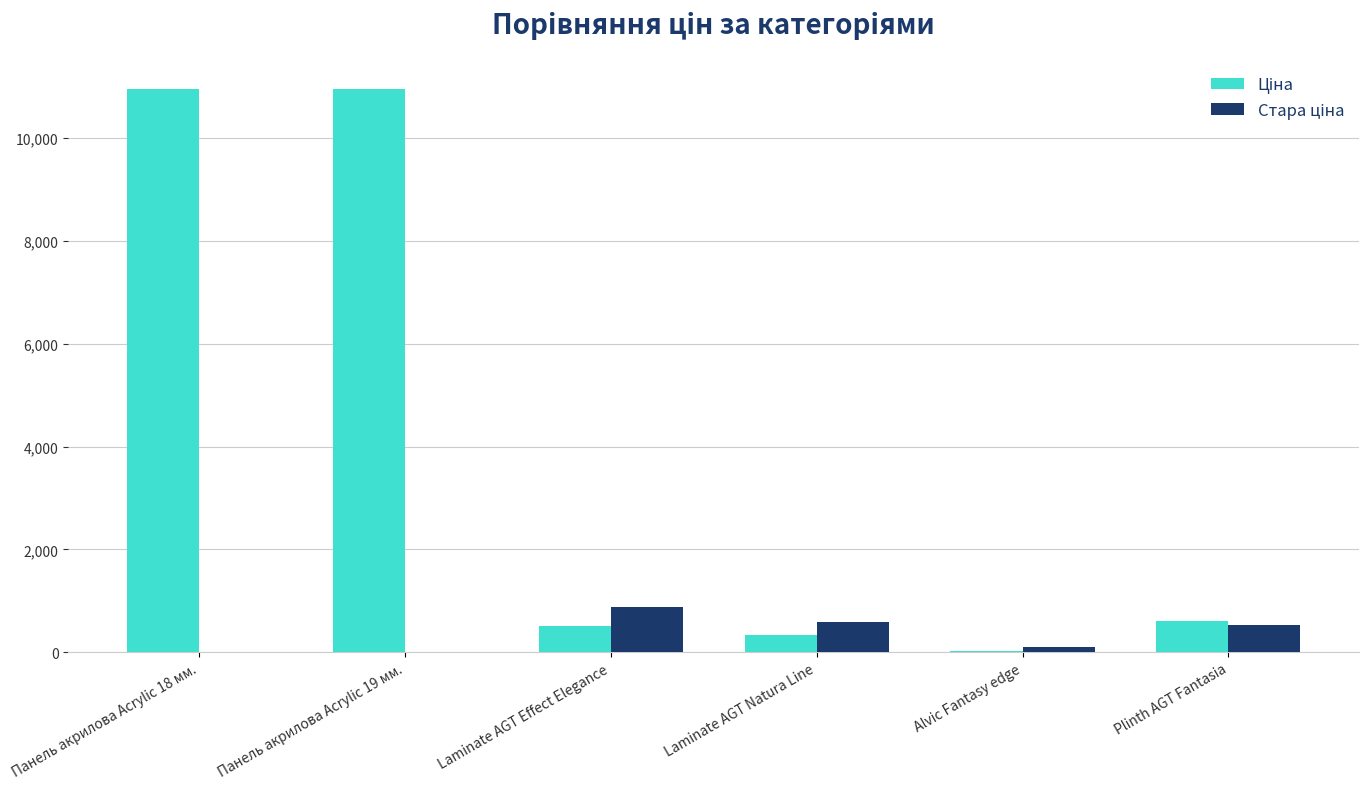

List the series in order of their overall mean, lowest first.

Стара ціна, Ціна